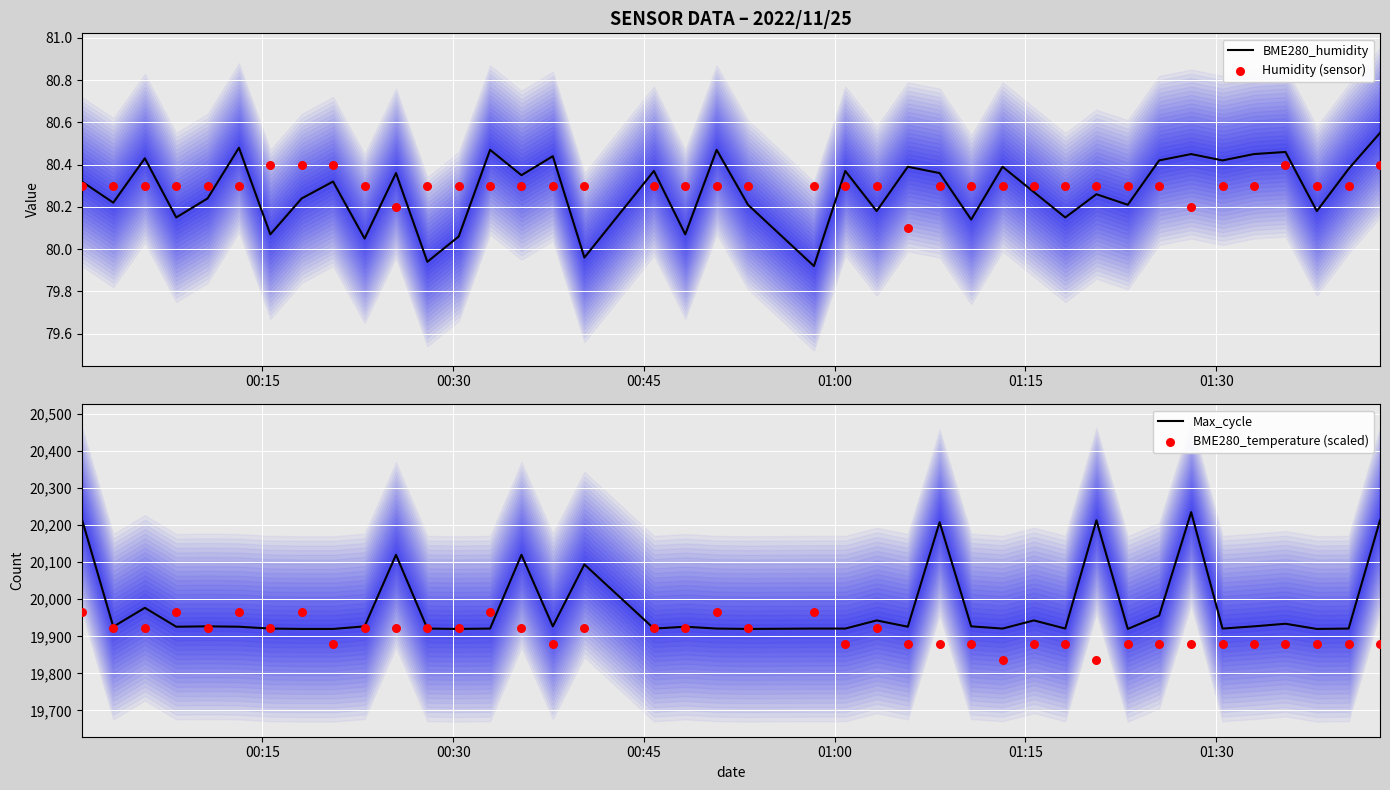

Which series reaches the maximum Y coordinate?

Max_cycle